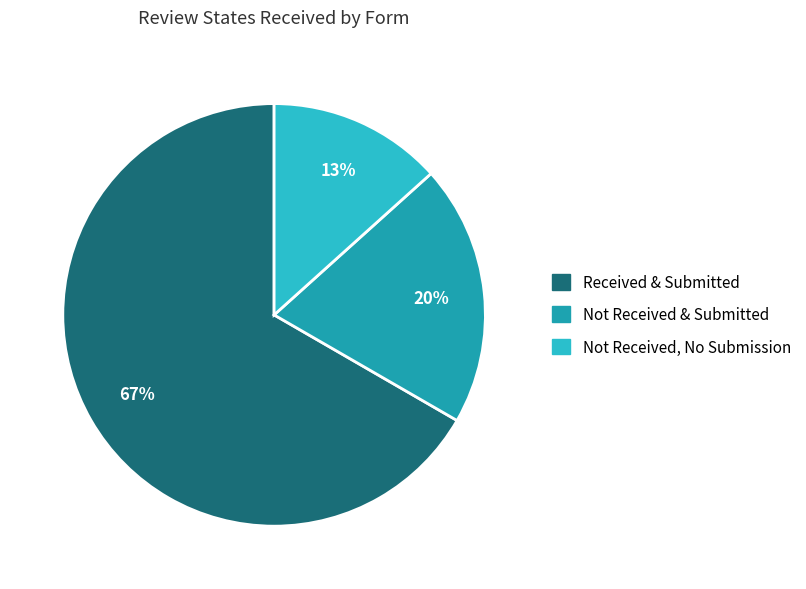

Is there a majority slice in this chart?

Yes